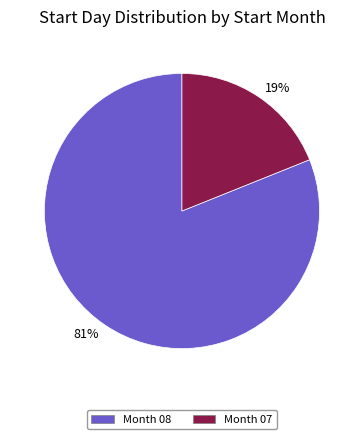

To the nearest percent, what is the average slice percentage?

50%